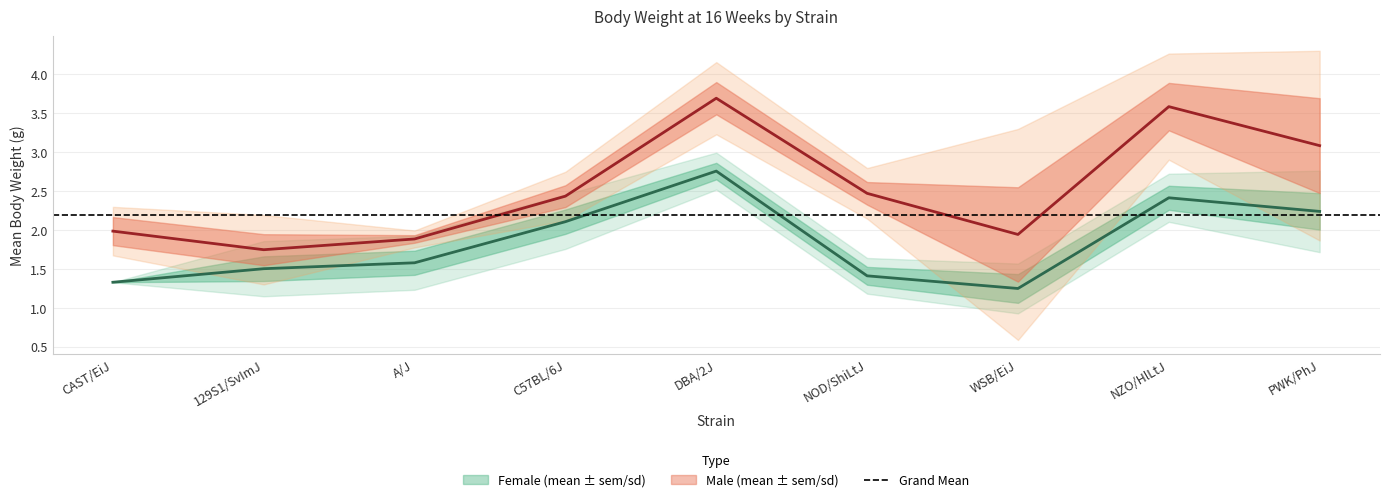

Rank the categories by sem_m value from lowest to highest.

A/J, C57BL/6J, NOD/ShiLtJ, CAST/EiJ, 129S1/SvImJ, DBA/2J, NZO/HlLtJ, WSB/EiJ, PWK/PhJ